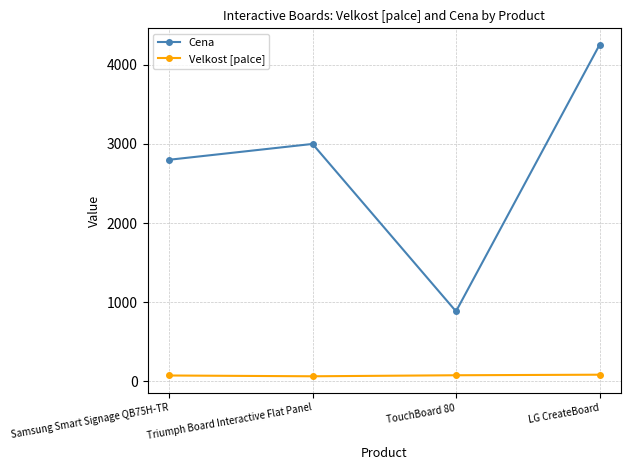

Rank the series by their average value, from highest to lowest.

Cena, Velkost [palce]